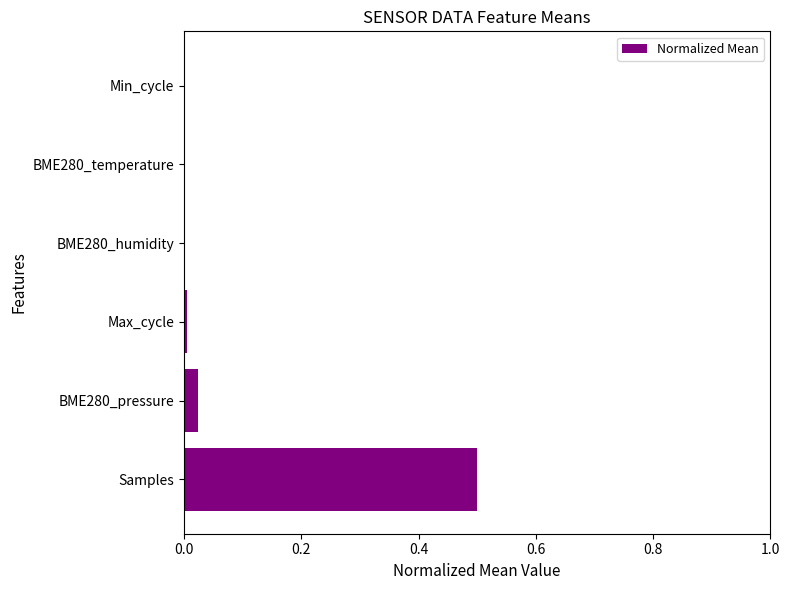

What is the sum of all values?

0.5